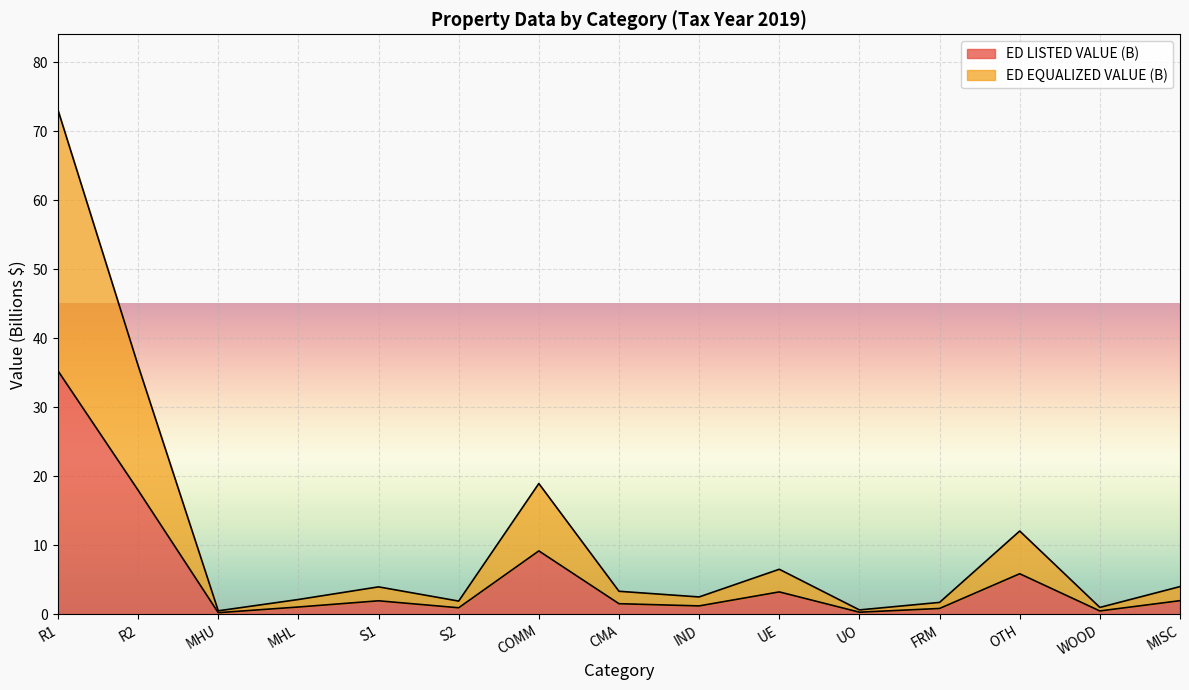

Does the chart display data point markers on the line(s)?

No